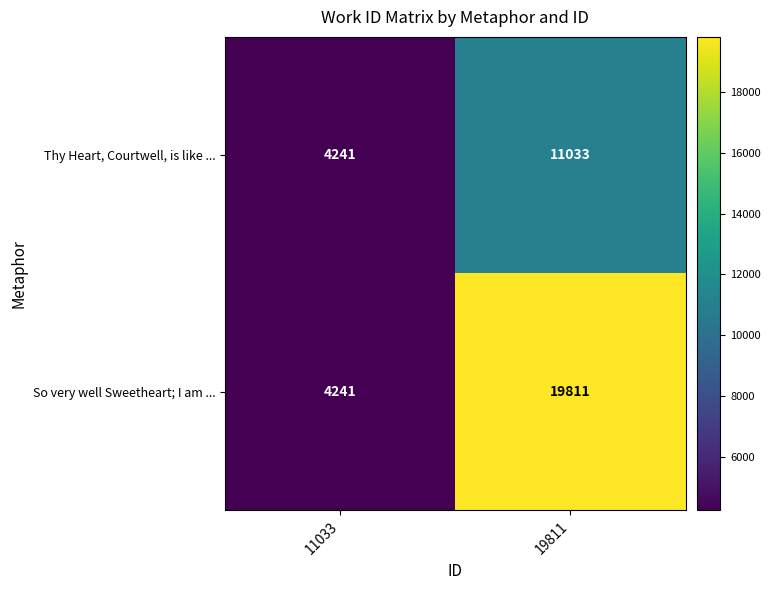

Between 11033 and 19811, which series saw the biggest shift?

So very well Sweetheart; I am ...